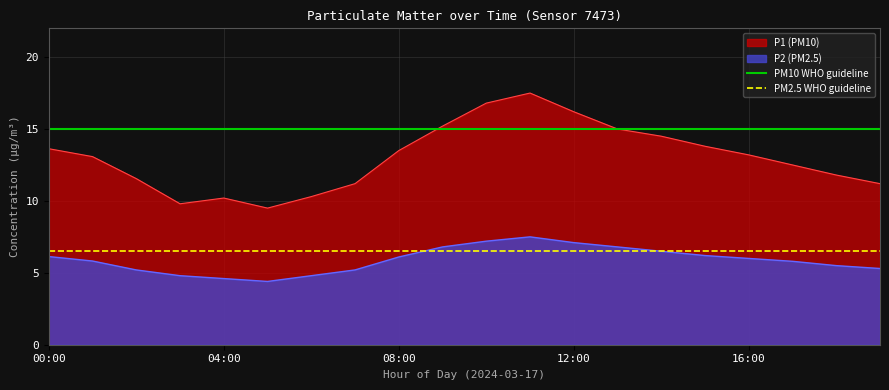

What is the highest value of the PM2.5 WHO guideline series?

6.5